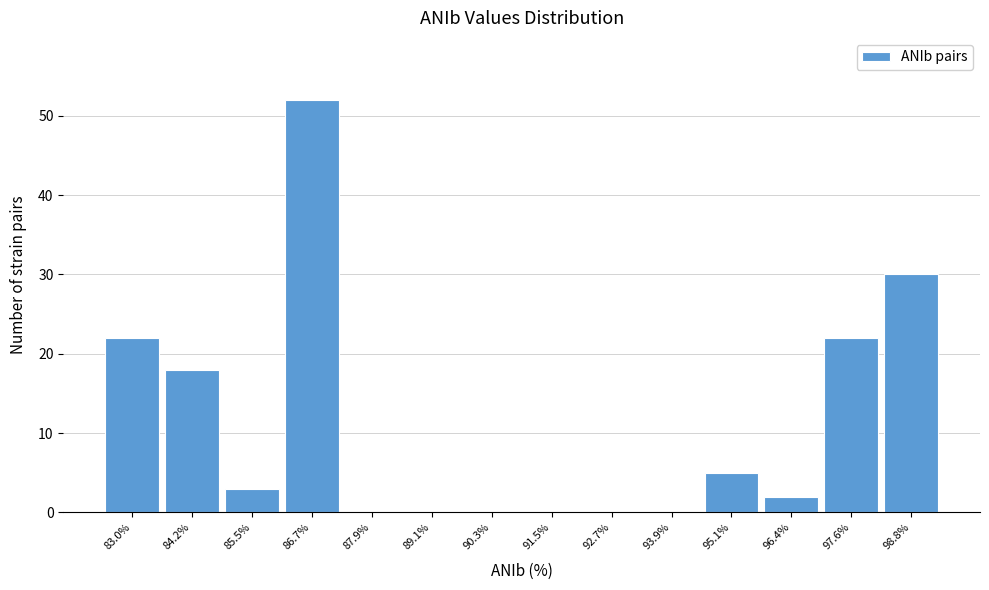

Reading left to right, what are all the values shown in this chart?

83.0%=22	84.2%=18	85.5%=3	86.7%=52	87.9%=0	89.1%=0	90.3%=0	91.5%=0	92.7%=0	93.9%=0	95.1%=5	96.4%=2	97.6%=22	98.8%=30